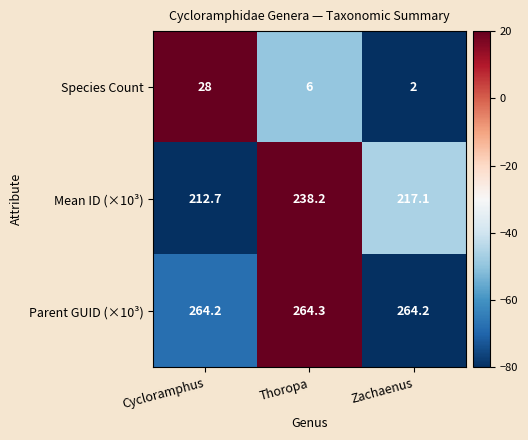

Count the number of data series in this chart.

3